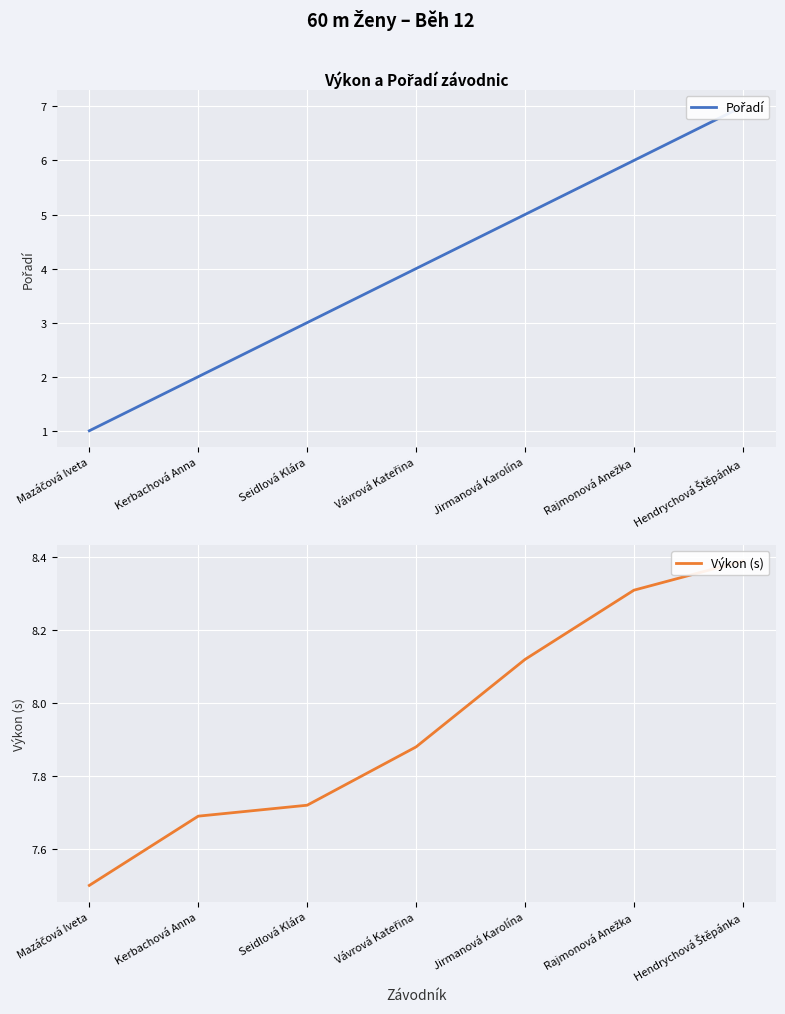

What is the difference between the maximum and minimum values in the Pořadí series?

6.0